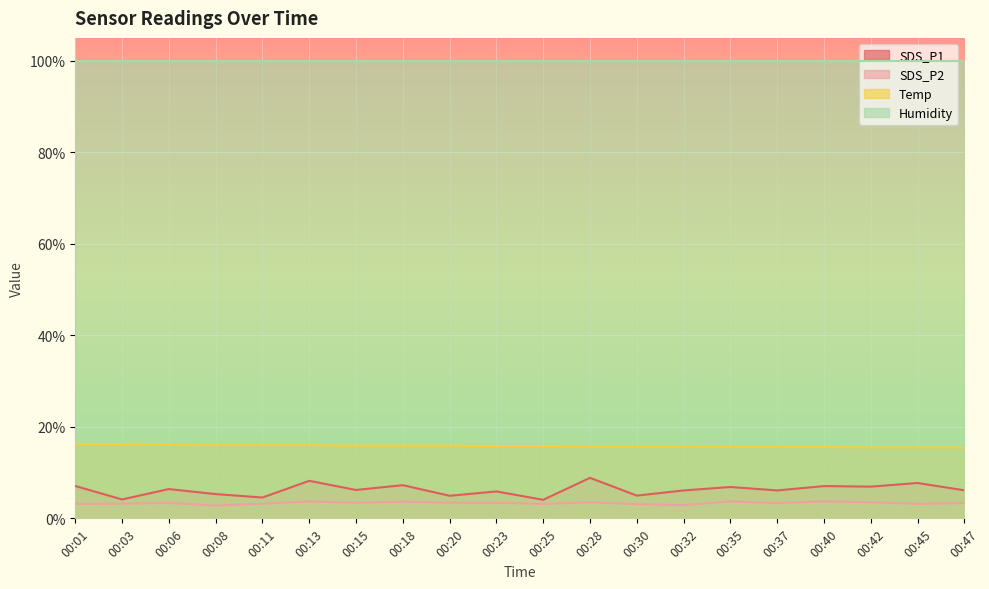

The SDS_P1 series shows 4.1 at 00:03. True or false?

True